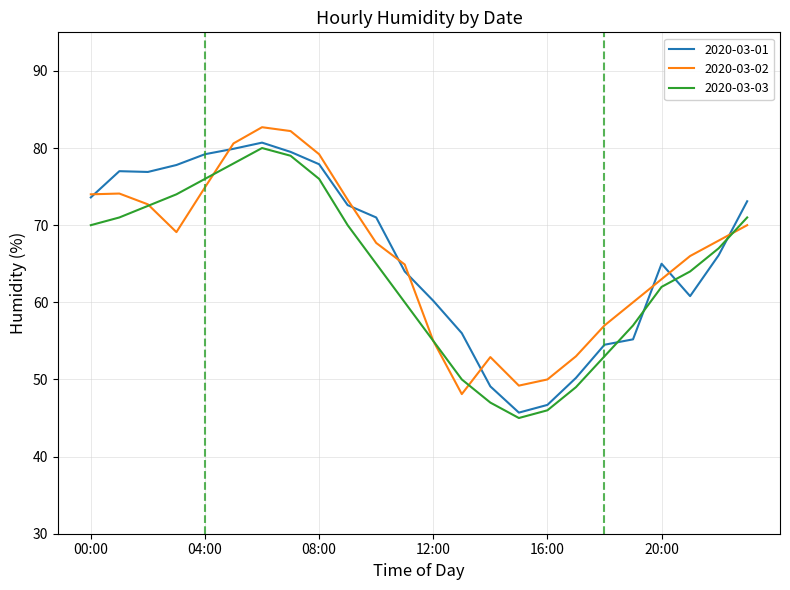

What is the lowest value of the 2020-03-02 series?

48.1